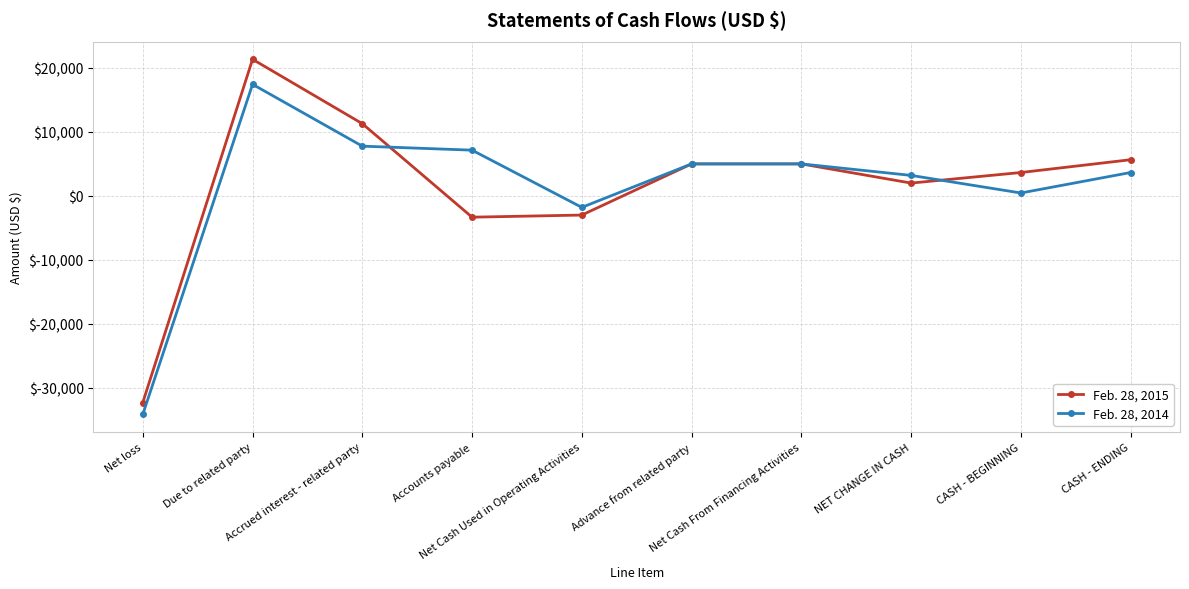

What is the difference between the highest and lowest values at Net loss?

1849